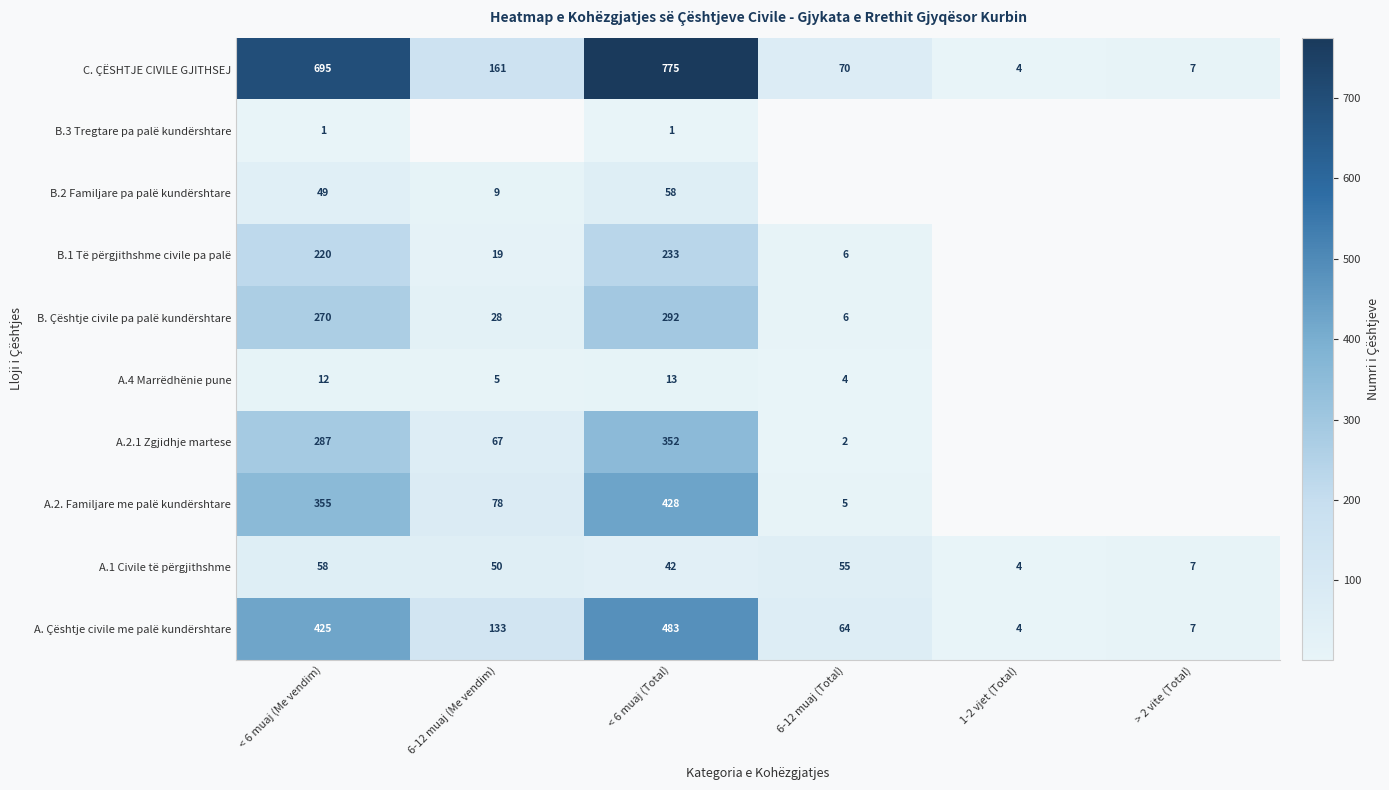

Is the value of B.2 Familjare pa palë kundërshtare at < 6 muaj (Me vendim) greater than the value of B.1 Të përgjithshme civile pa palë at < 6 muaj (Me vendim)?

No